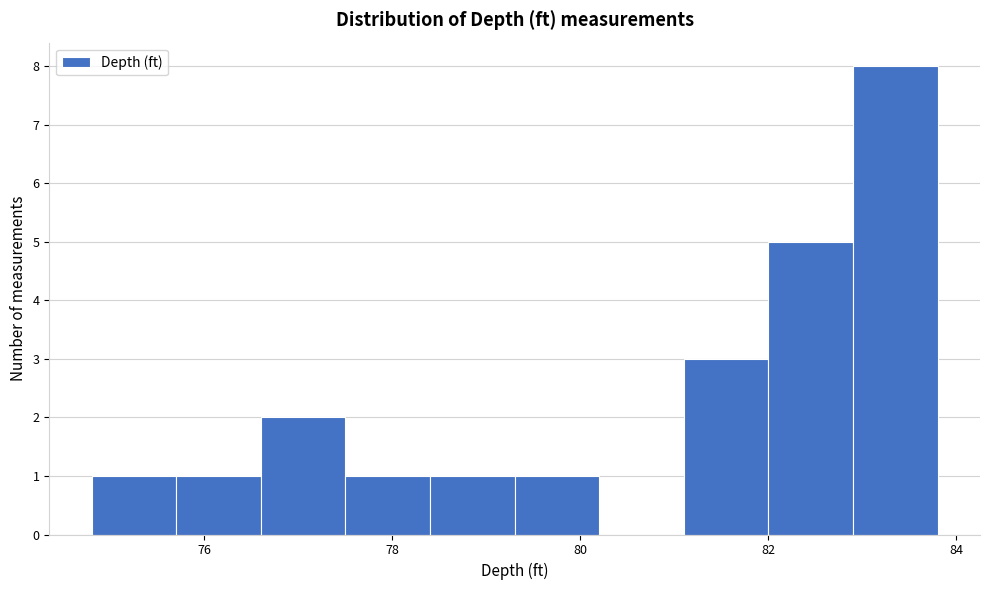

How tall is the bar that spans 74.8 to 75.7 on the x-axis? Neither the bar edges nor the heights are printed on the chart, so give them approximately, as read against the axes.

1